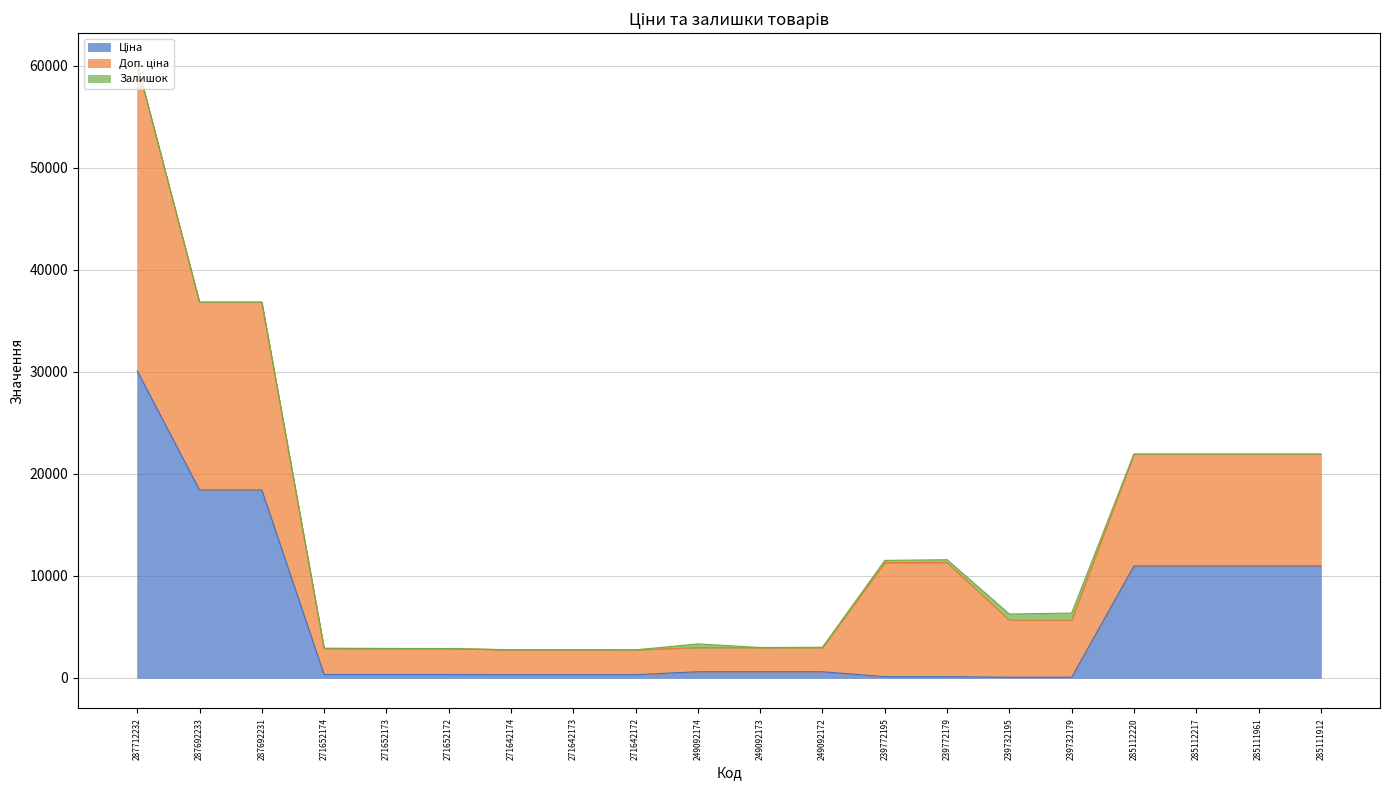

How many intersections are there between Залишок and Ціна?

2